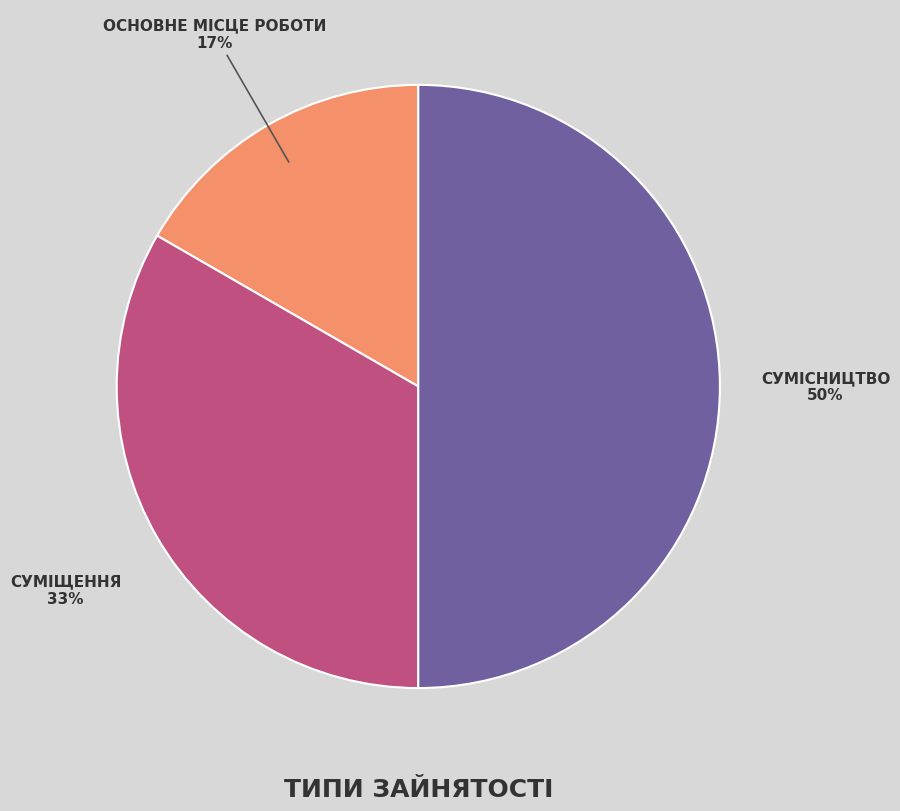

To the nearest percent, what is the average slice percentage?

33%